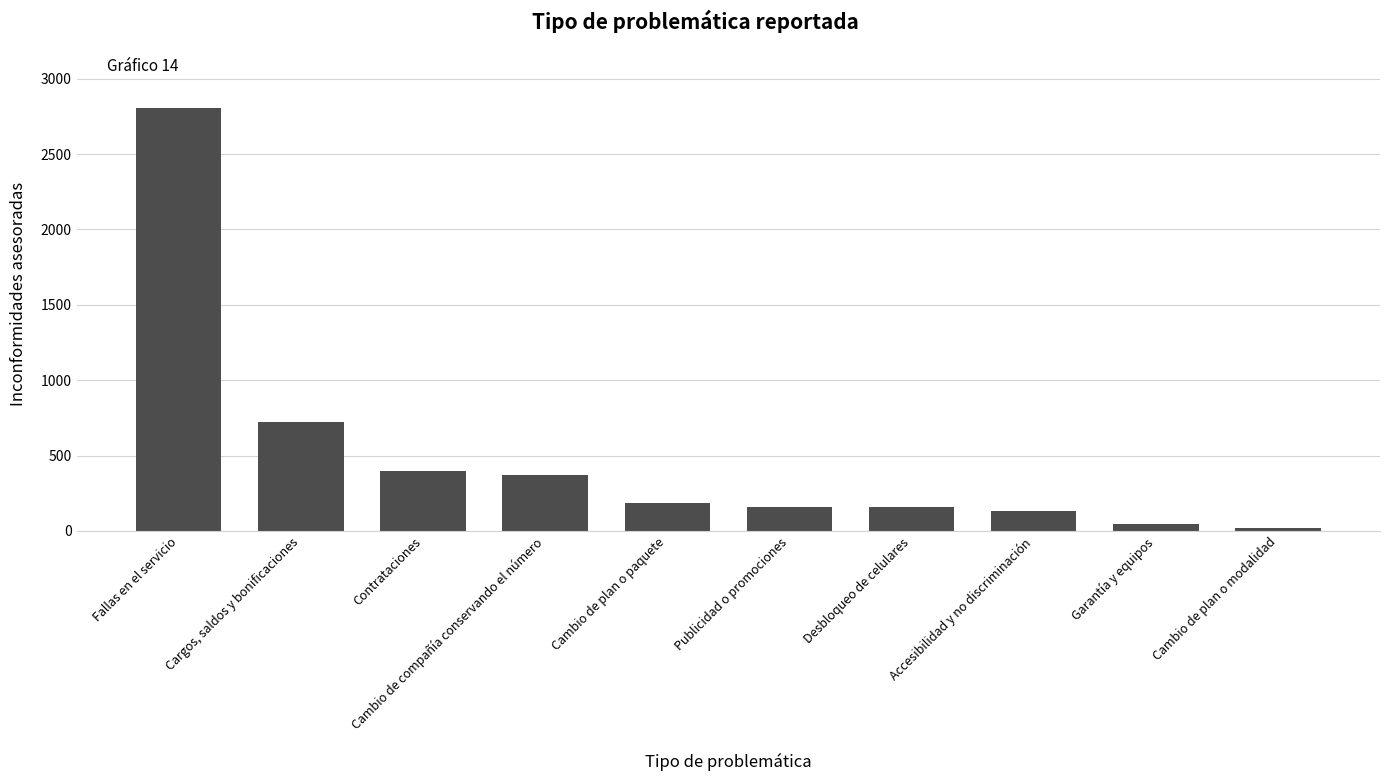

How many bars are there in total?

10